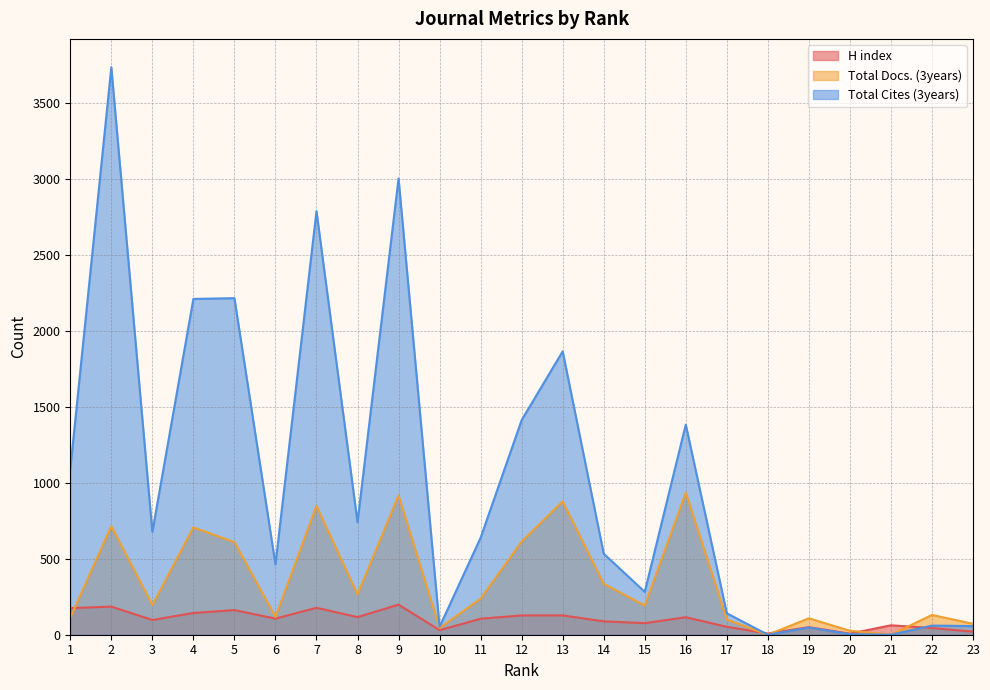

At how many categories does at least one series exceed 340?

14